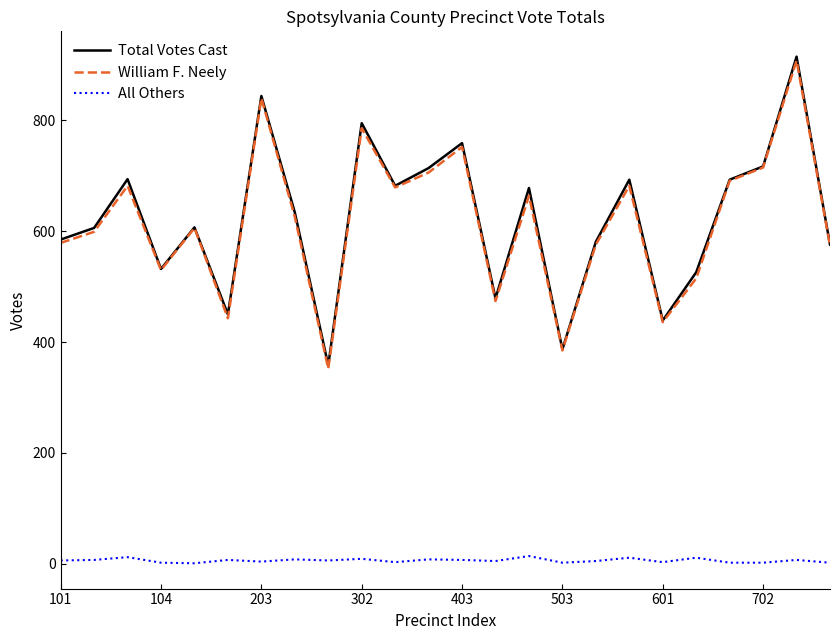

True or false: All Others and Total Votes Cast intersect in this chart.

False